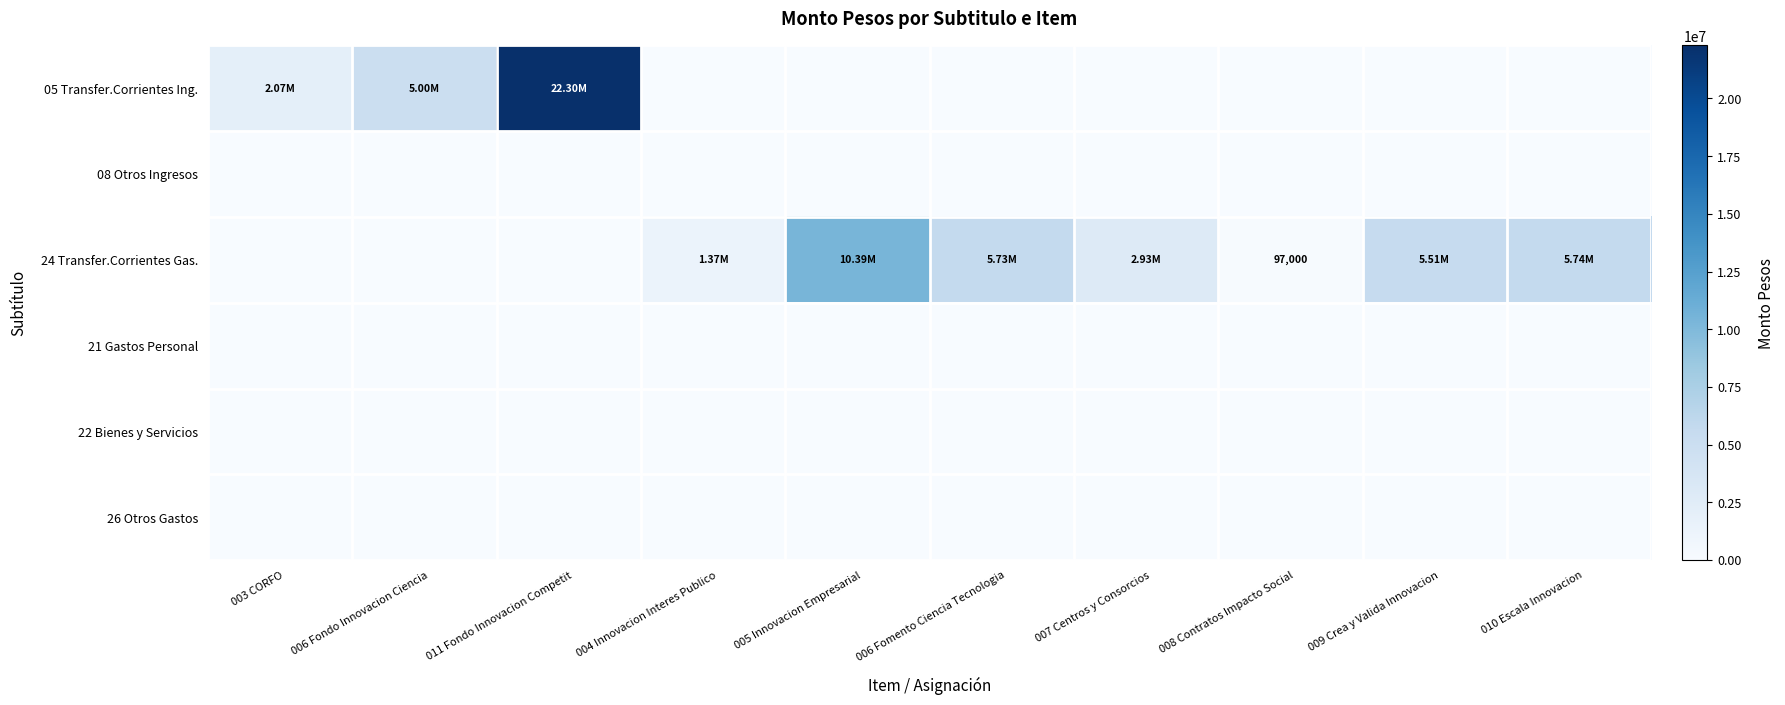

Is the value of 21 Gastos Personal at 006 Fomento Ciencia Tecnologia greater than the value of 26 Otros Gastos at 006 Fondo Innovacion Ciencia?

No